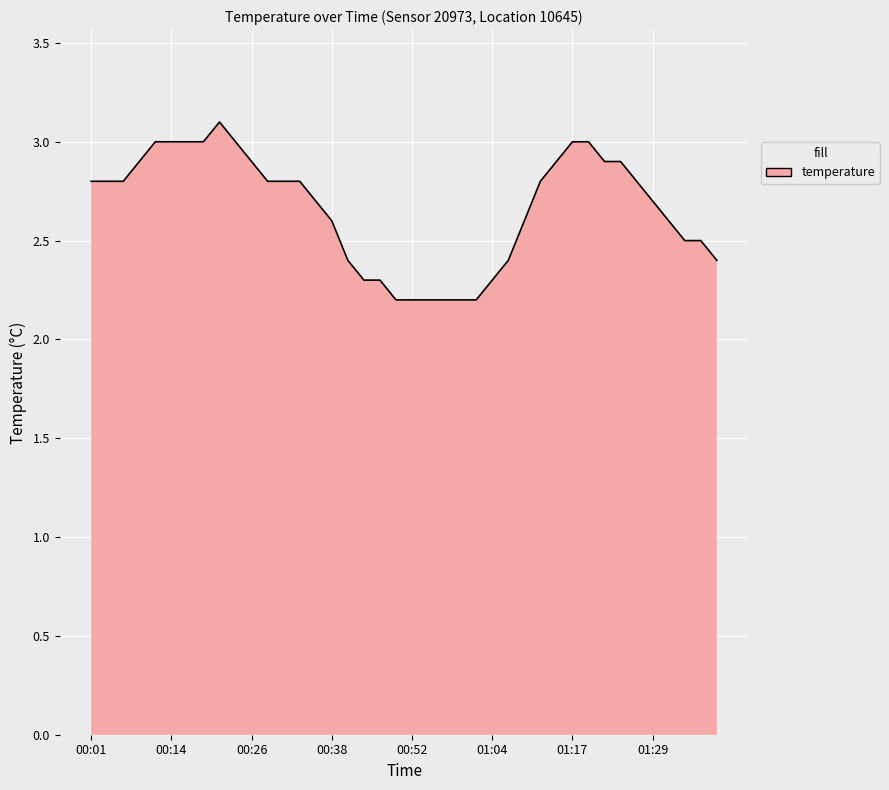

What is the greatest value displayed?

3.1